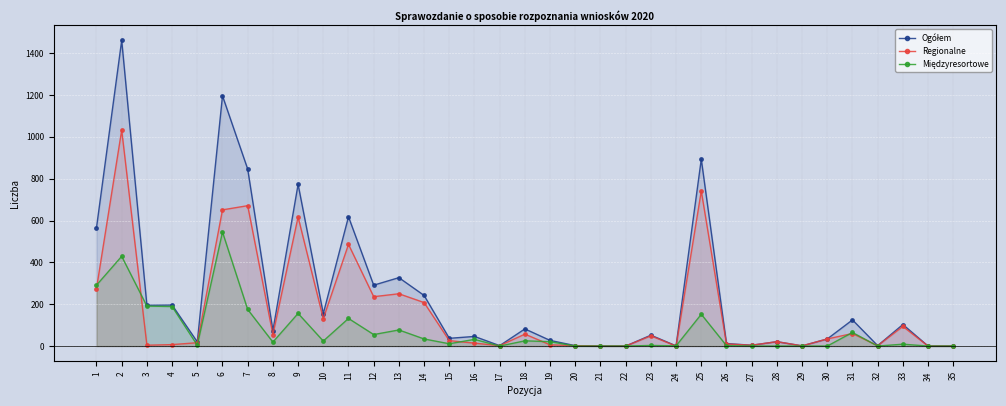

How many categories are shown in the chart?

35